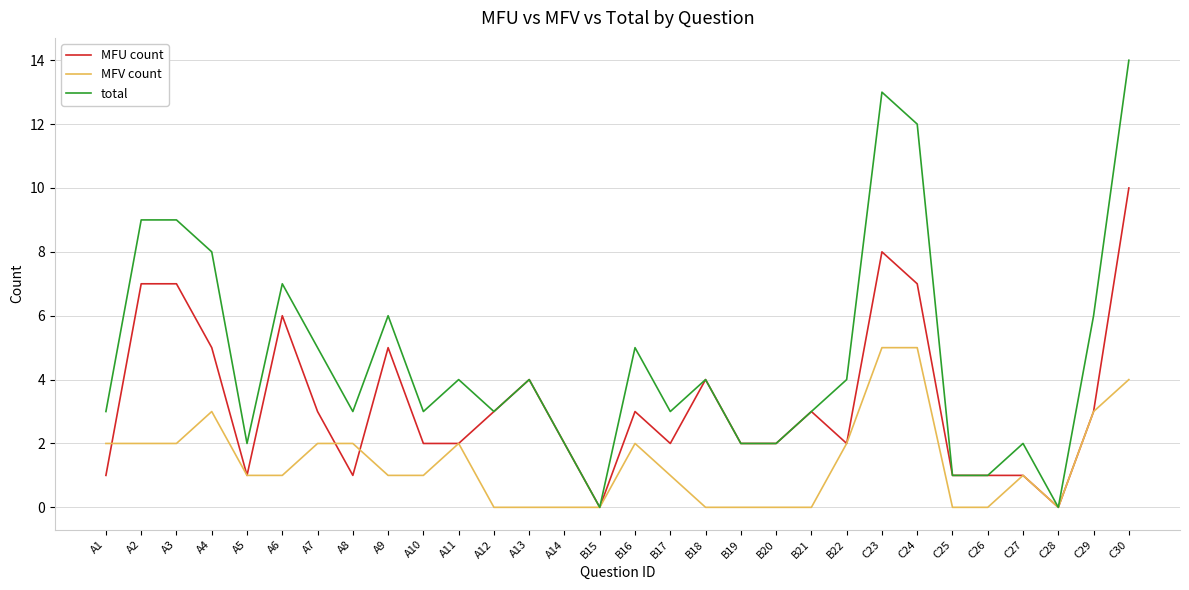

What is the maximum value shown in the chart?

14